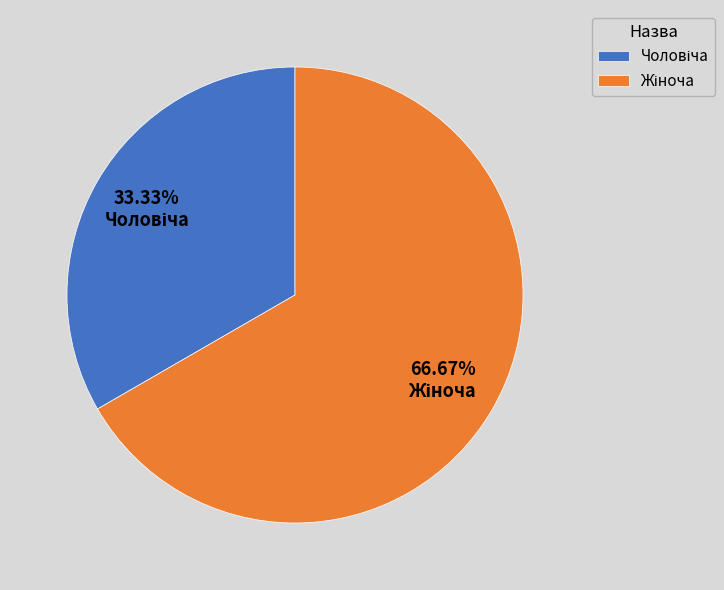

To the nearest percent, what is the average slice percentage?

50%